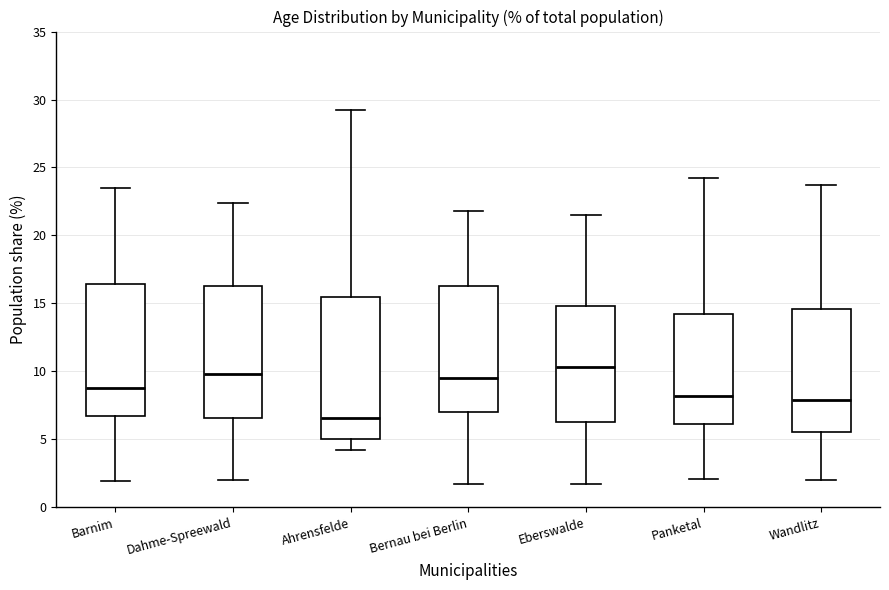

Which box has the lowest median line?

Ahrensfelde